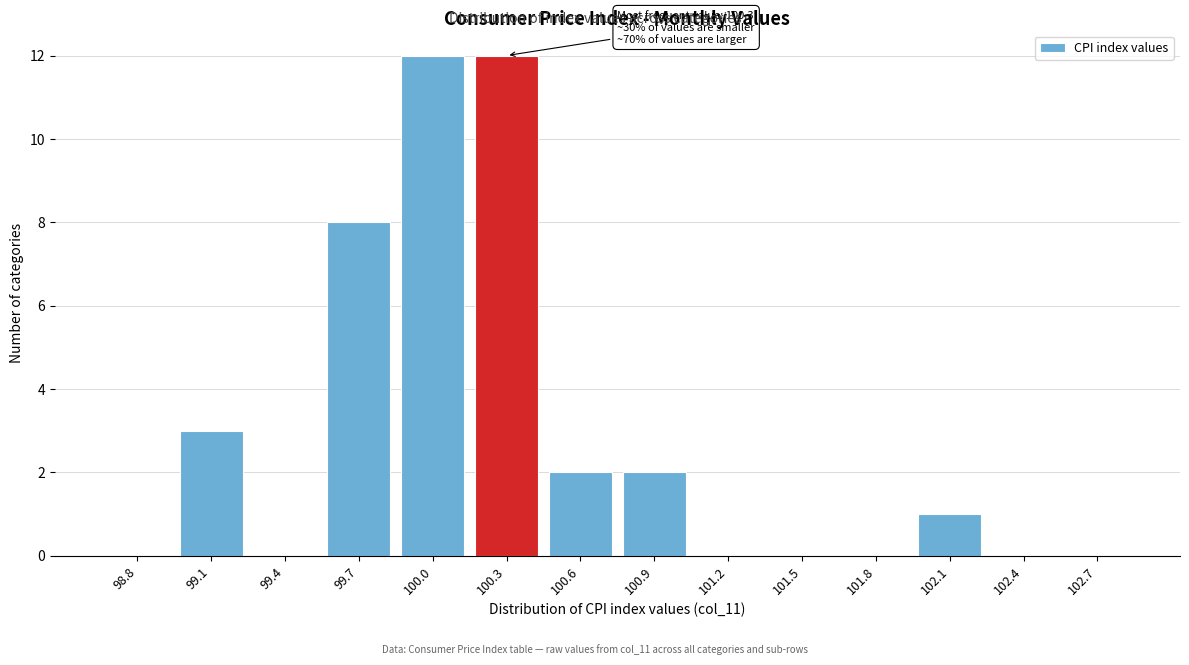

Reading left to right, list all the values displayed in this chart.

98.8=0	99.1=3	99.4=0	99.7=8	100.0=12	100.3=12	100.6=2	100.9=2	101.2=0	101.5=0	101.8=0	102.1=1	102.4=0	102.7=0